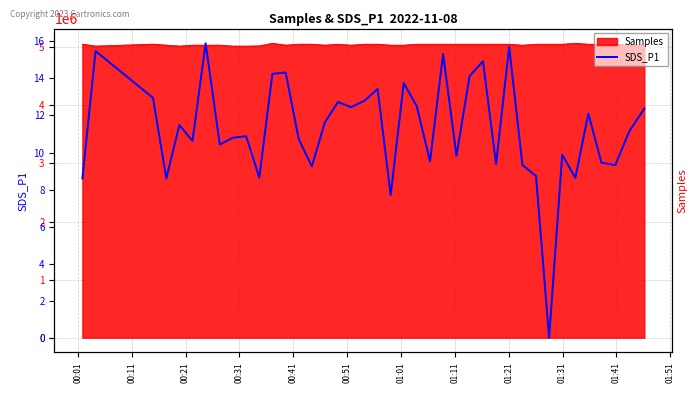

What is the maximum value for Samples?

5068794